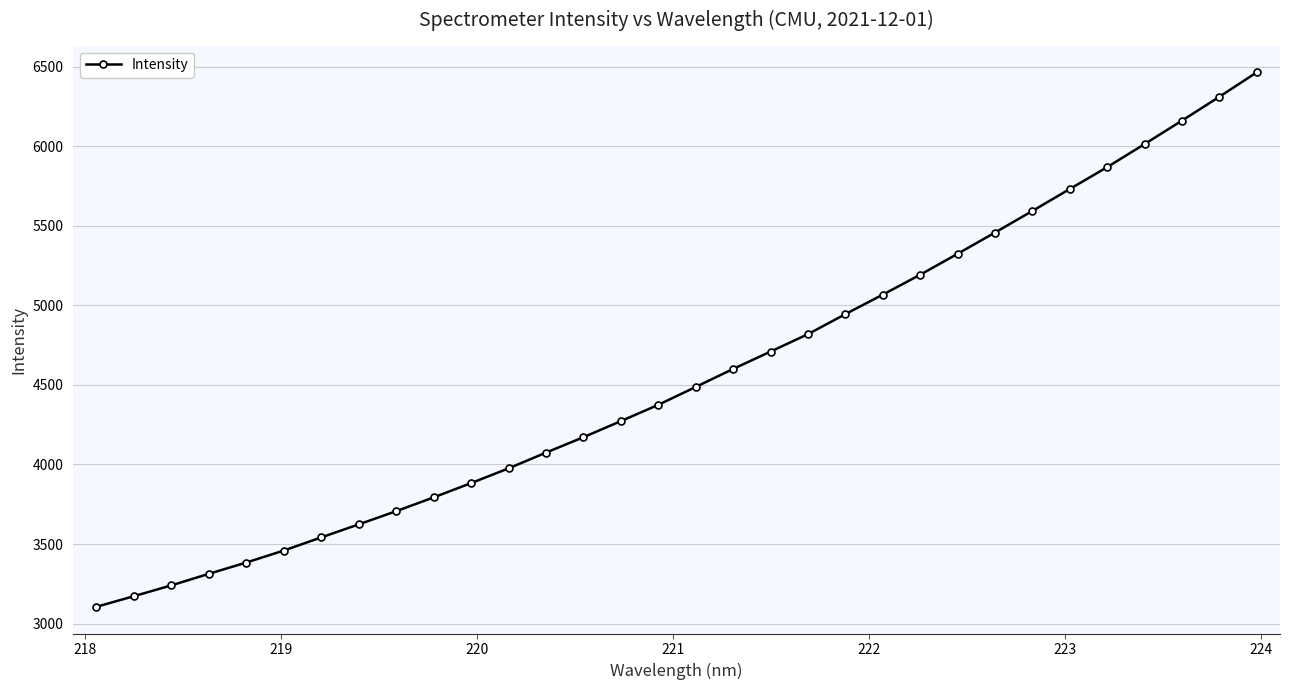

True or false: there are more than 2 points higher than both neighbors.

False